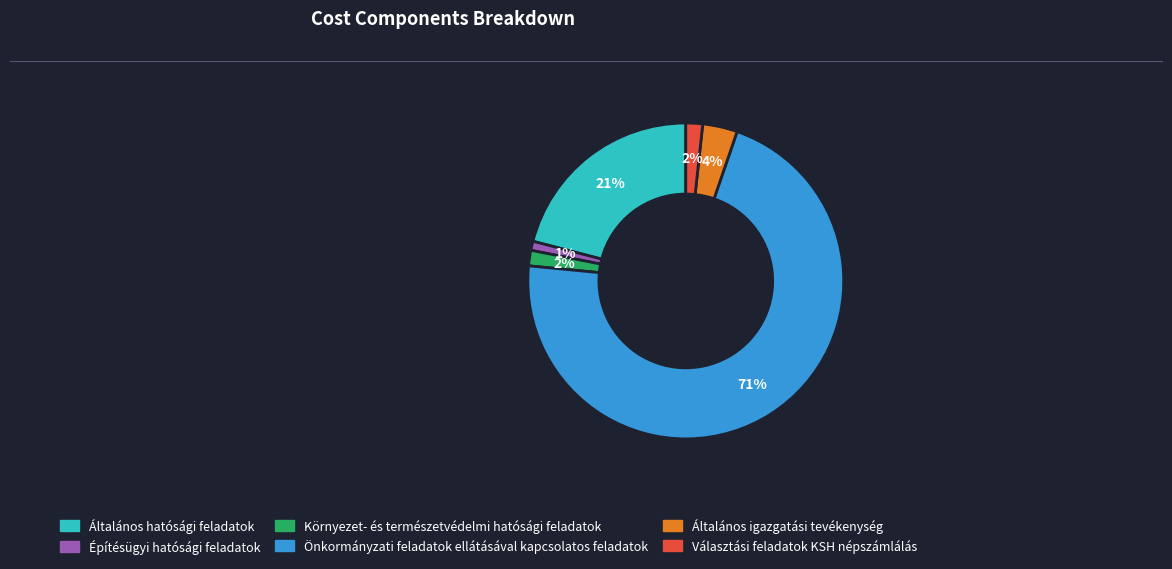

Count the number of slices in the pie.

6